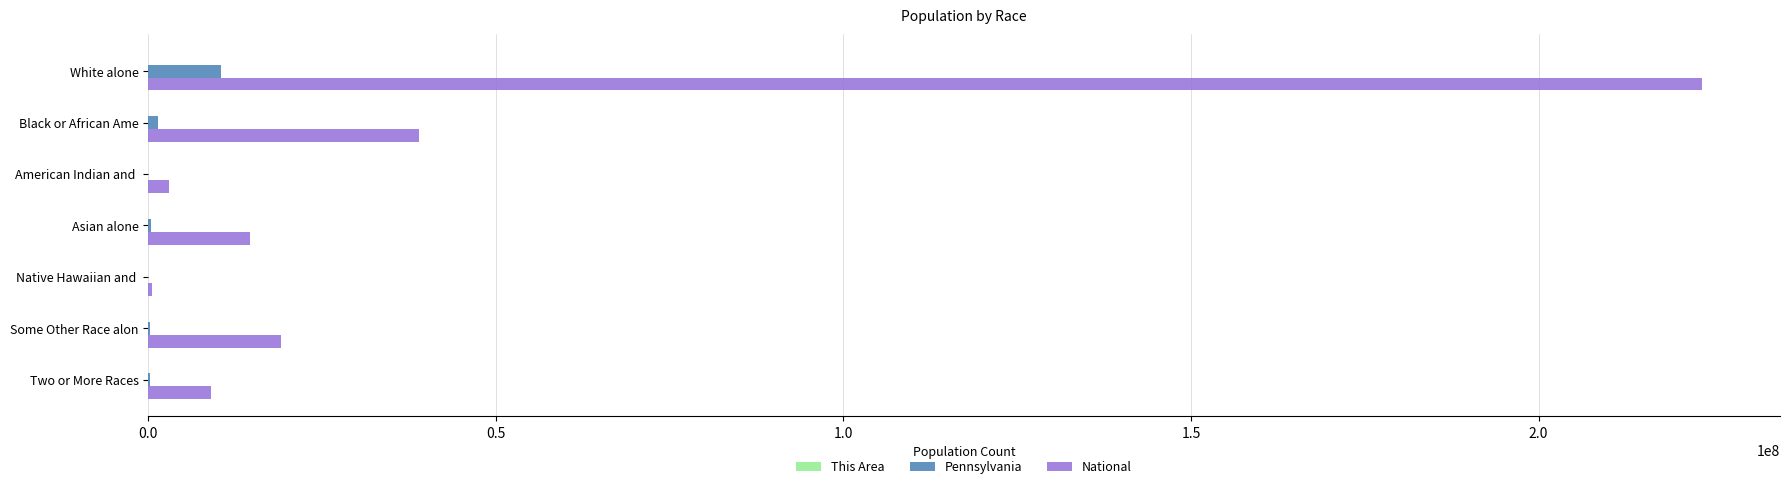

What is the average value of the National series?

44106505